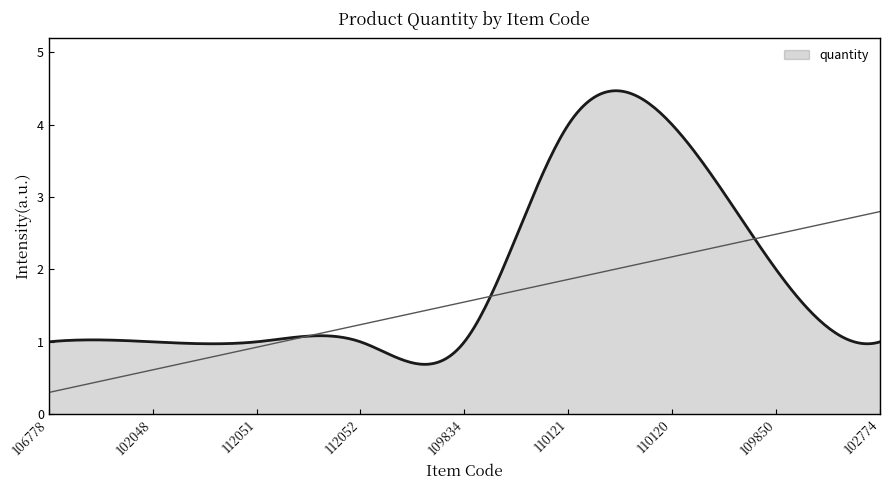

How many lines are shown in the chart?

1